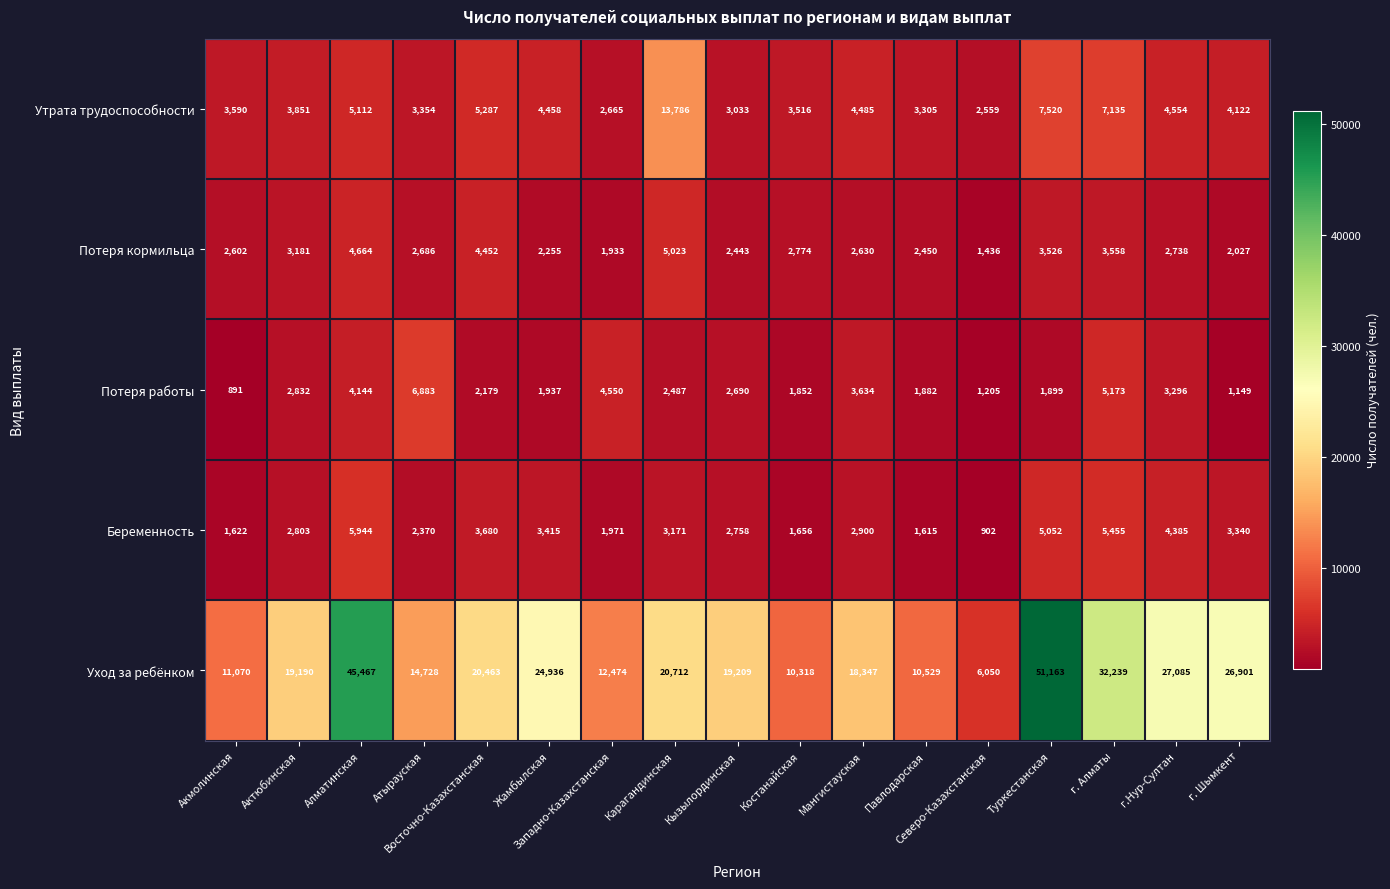

What is the sum of the Потеря работы values at Северо-Казахстанская and Мангистауская?

4839